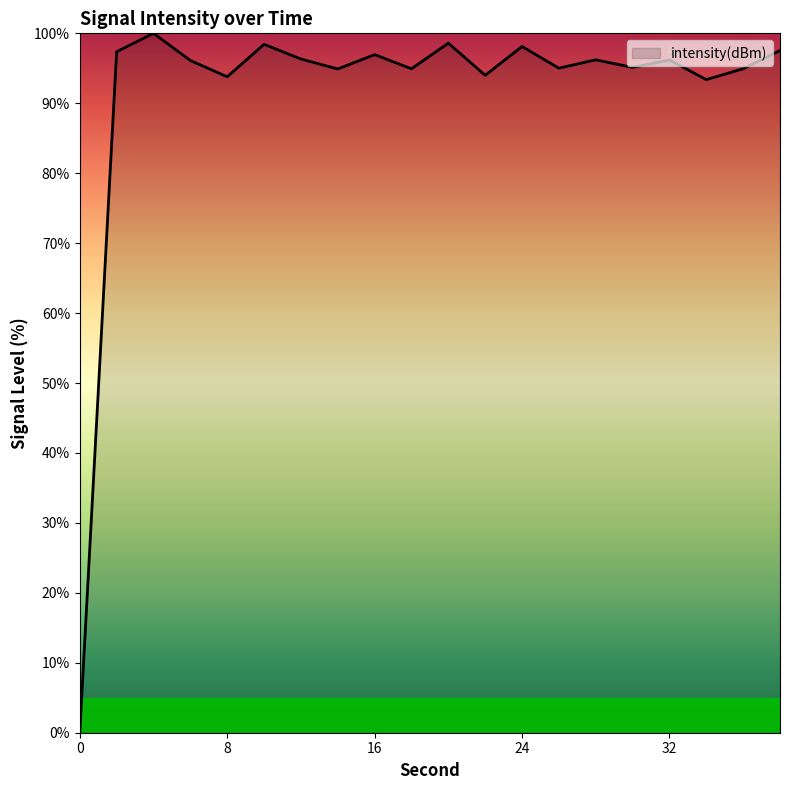

What is the maximum value shown in the chart?

100.0